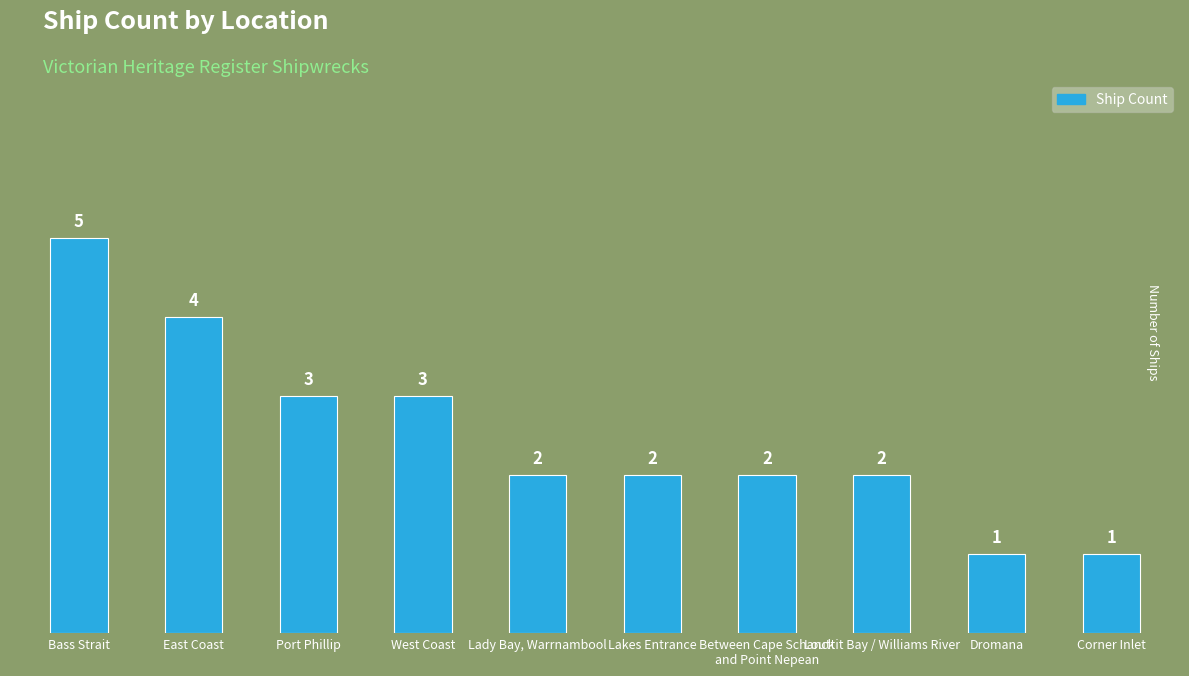

The value at East Coast is 4. True or false?

True